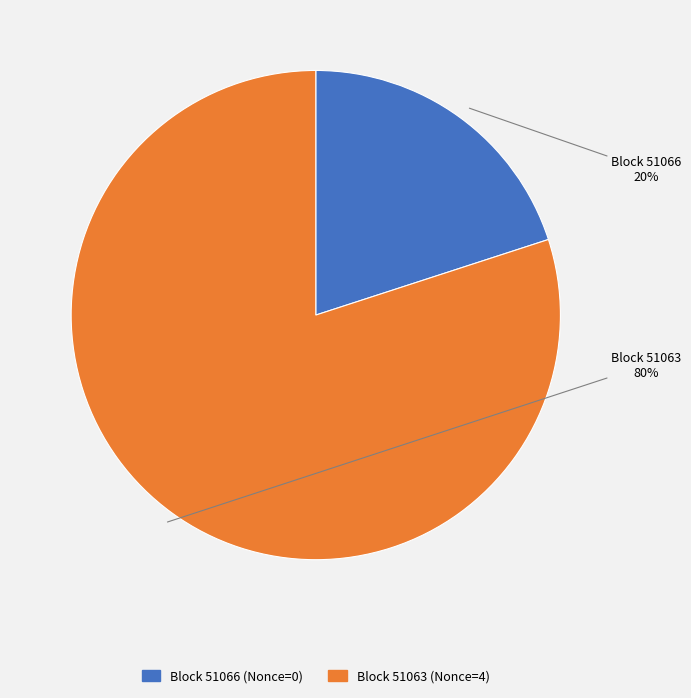

Is there a majority slice in this chart?

Yes